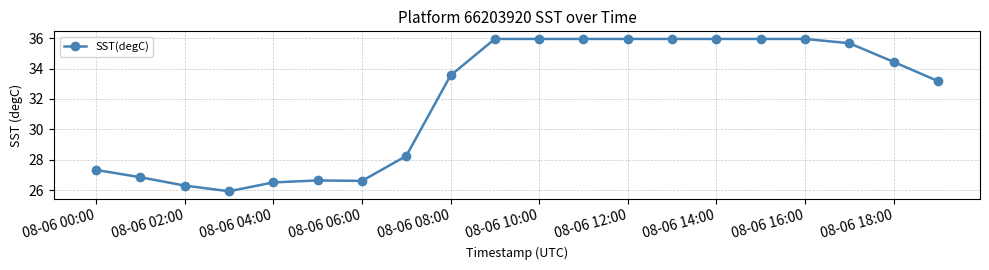

Count the number of categories in the chart.

20